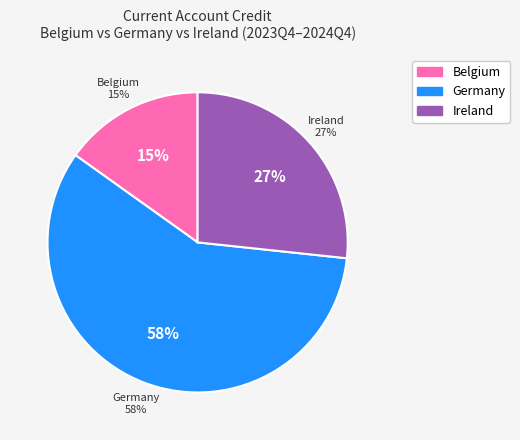

The Belgium 2024Q2 slice represents 12% of the pie. True or false?

False